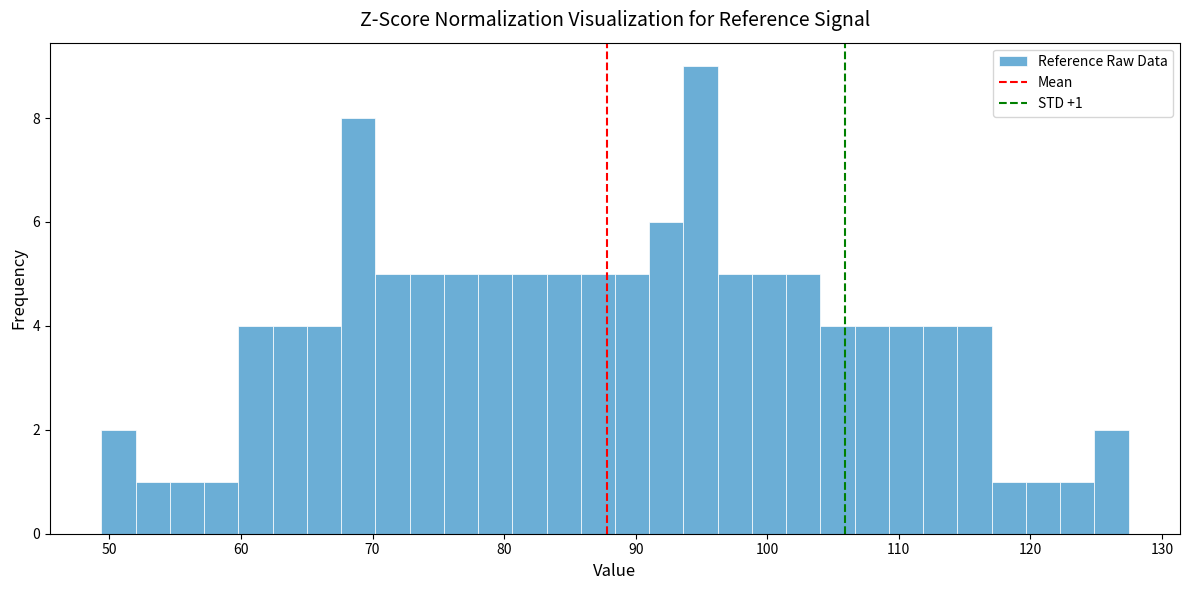

Around what value on the x-axis is the tallest bar? Give the approximate position of its centre, as read against the axis.

95